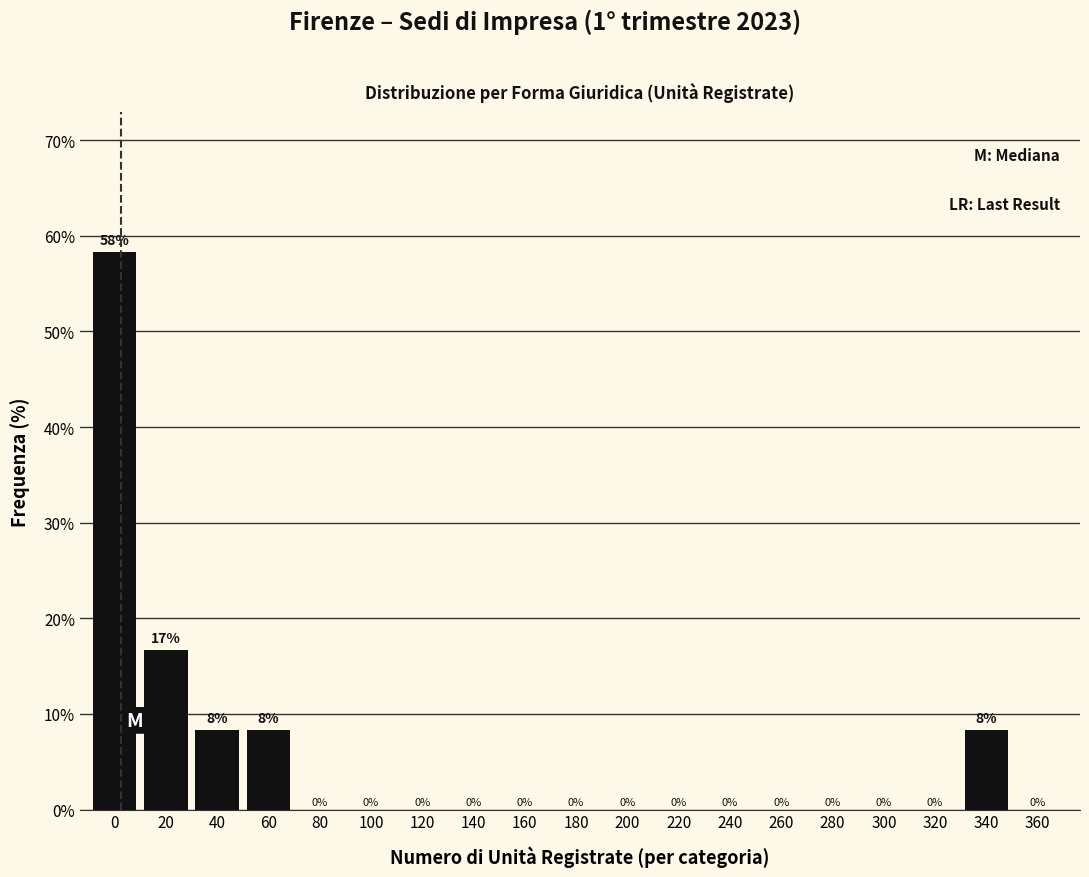

What is the maximum value shown in the chart?

58.3